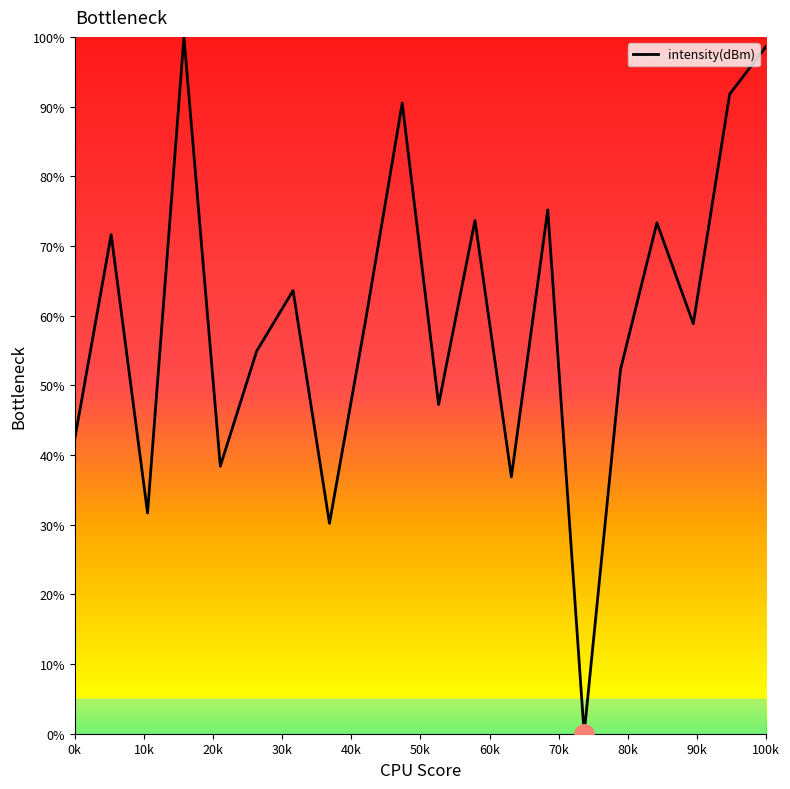

What is the greatest value displayed?

100.0